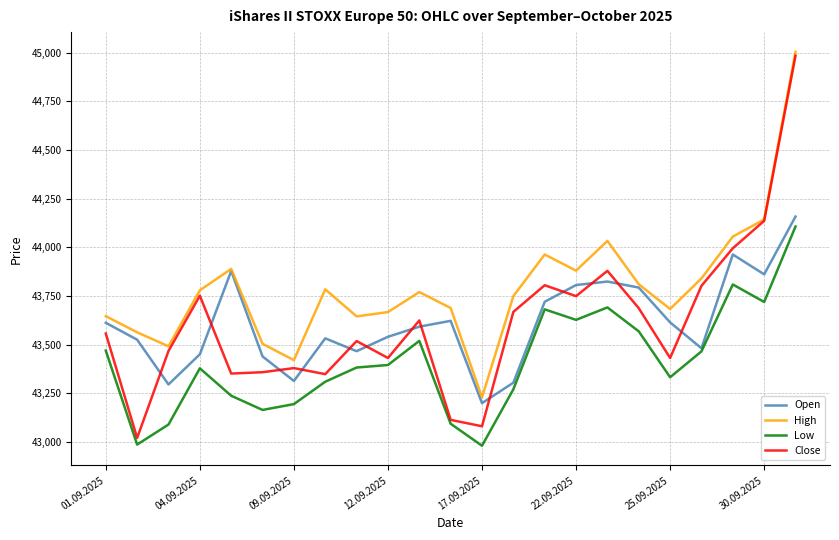

What is the greatest value displayed?

45005